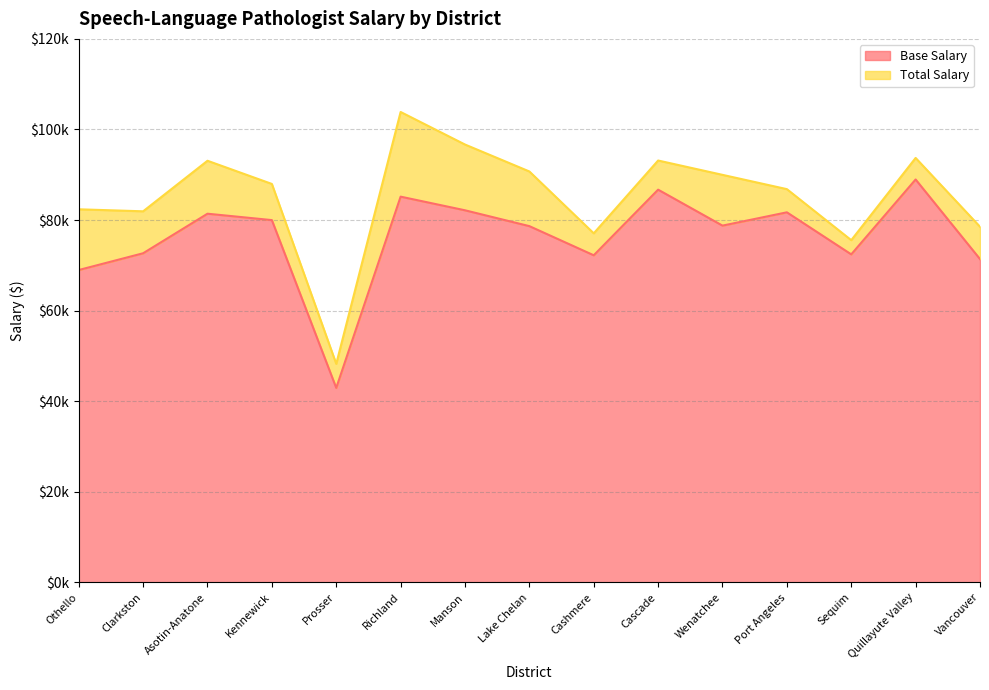

List the series in order of their overall mean, highest first.

Total Salary, Base Salary